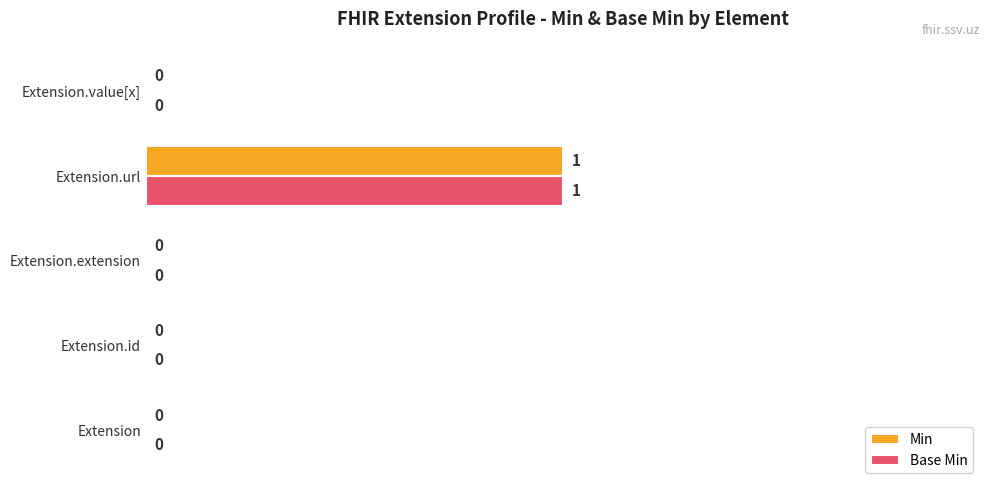

What is the greatest value displayed?

1